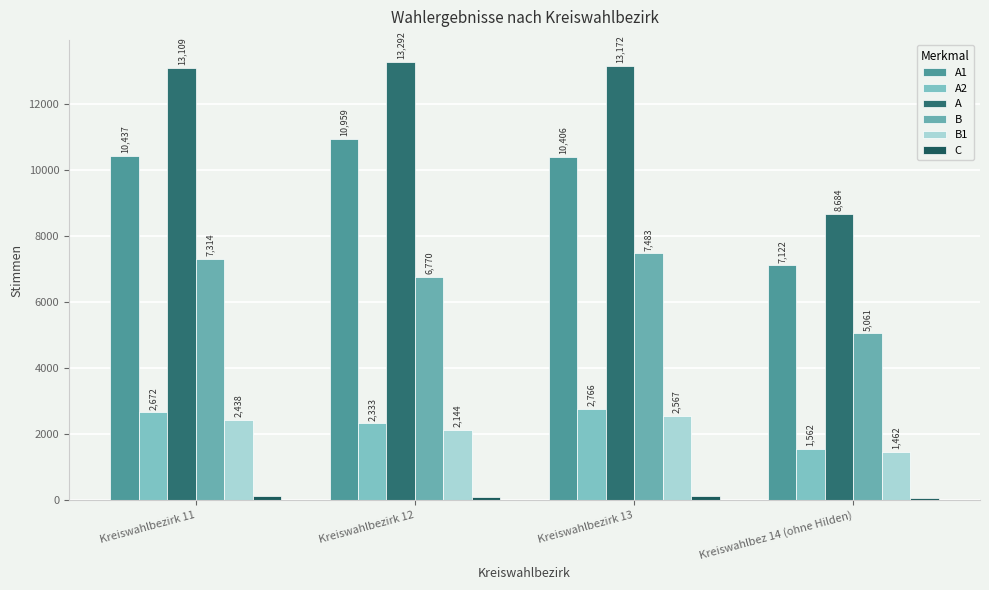

What is the lowest value of the A series?

8684